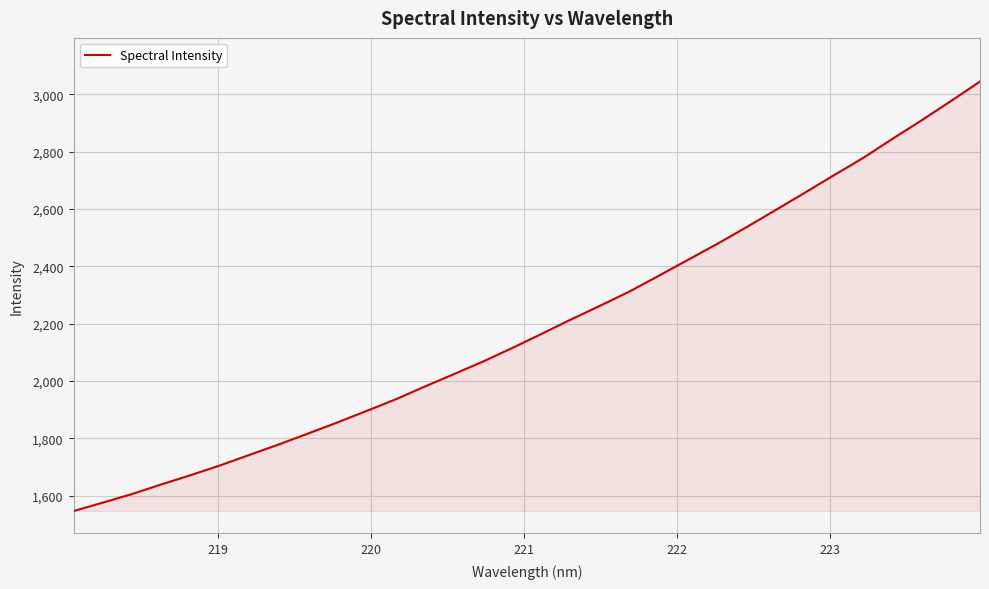

What is the minimum value shown in the chart?

1546.2